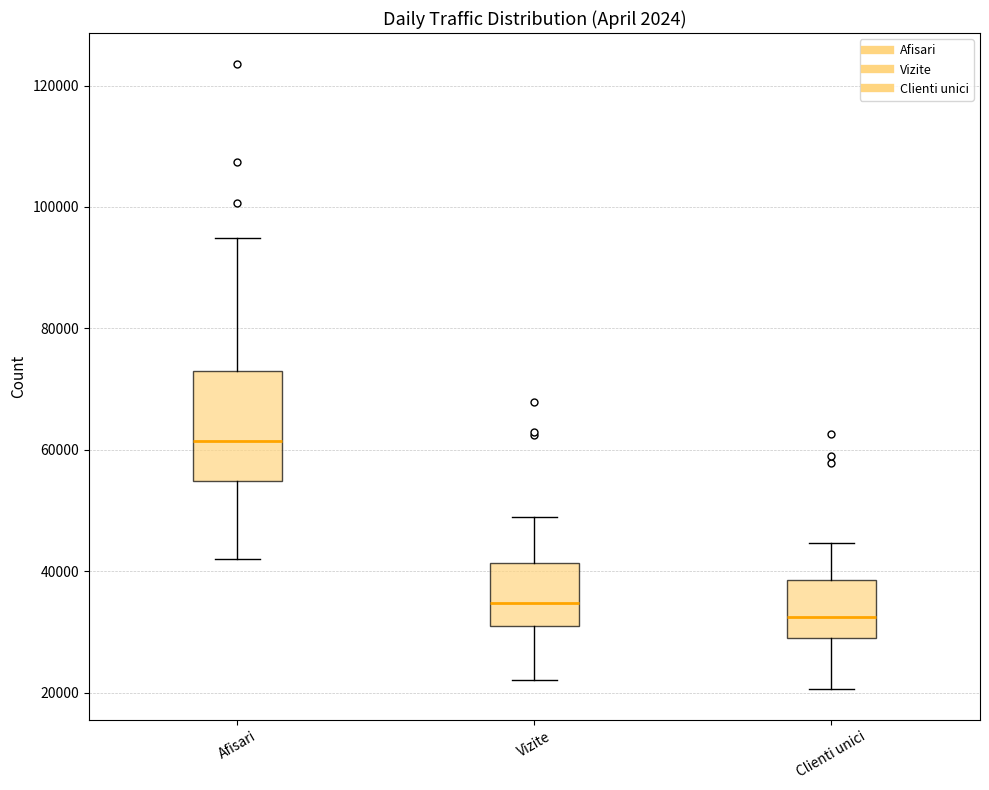

Which box is the tallest, from its lower edge to its upper edge?

Afisari